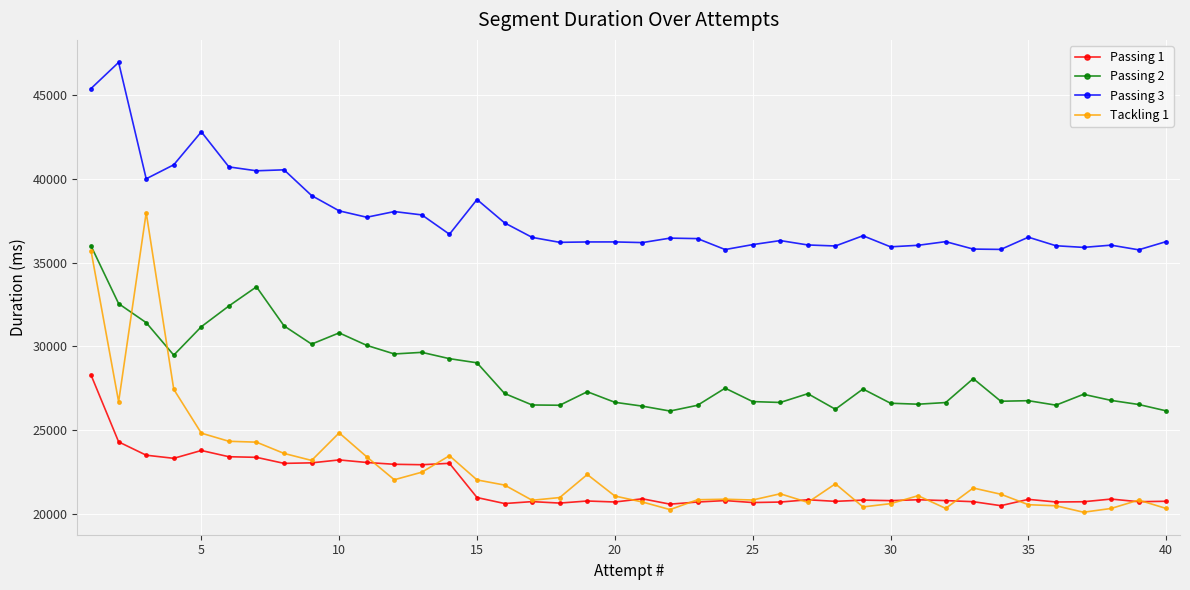

What is the sum of all Passing 1 values?

870189